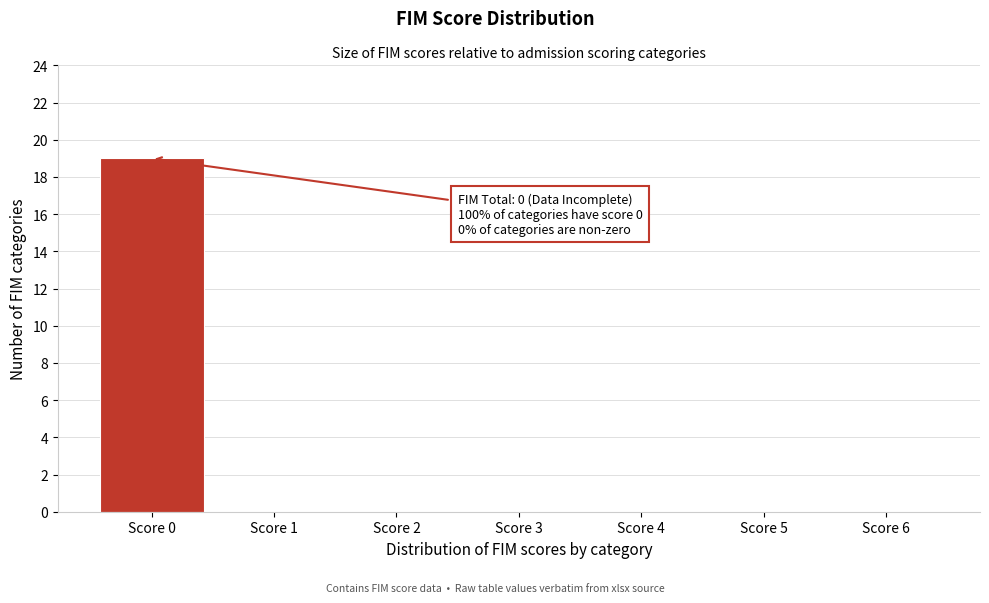

Reading right to left, transcribe all the data shown in this chart.

Score 6=0	Score 5=0	Score 4=0	Score 3=0	Score 2=0	Score 1=0	Score 0=19